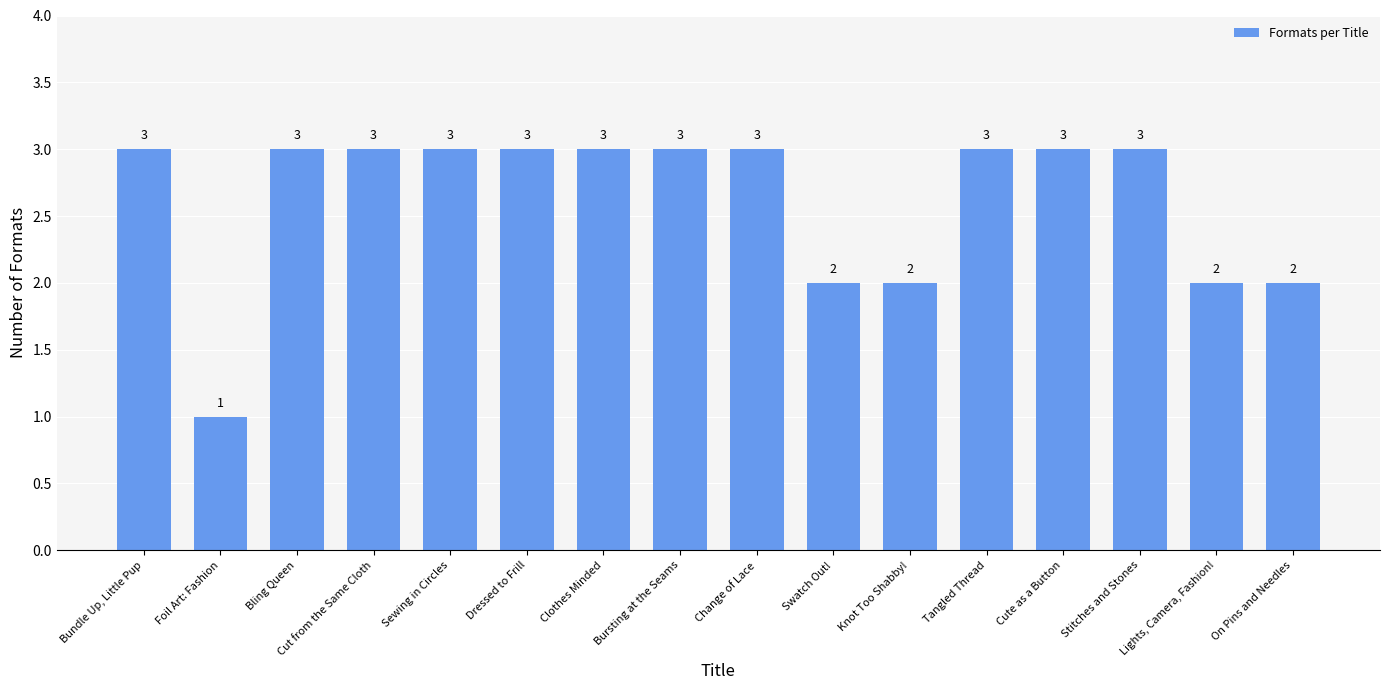

The value at Bundle Up, Little Pup is 3. True or false?

True